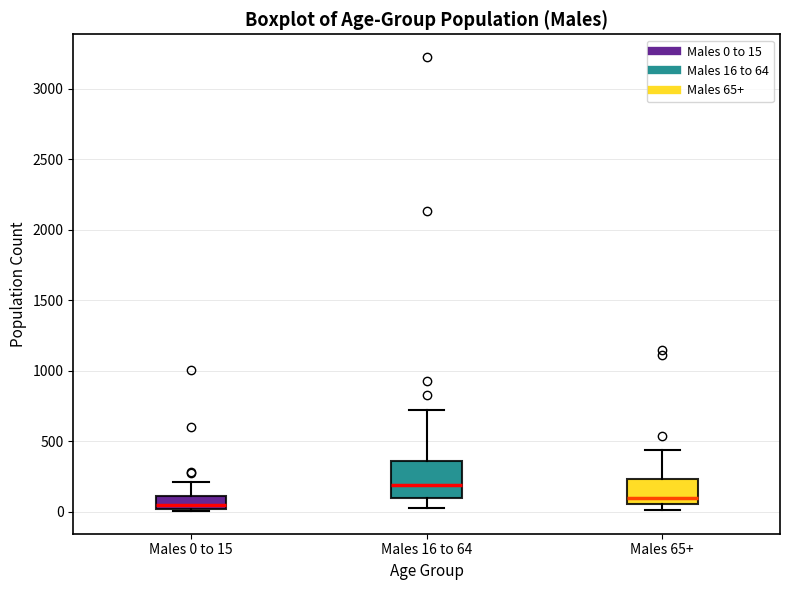

Where does the upper whisker of the box for Males 0 to 15 end on the y-axis? The values are not printed on the chart, so give them approximately, as read against the axis.

200